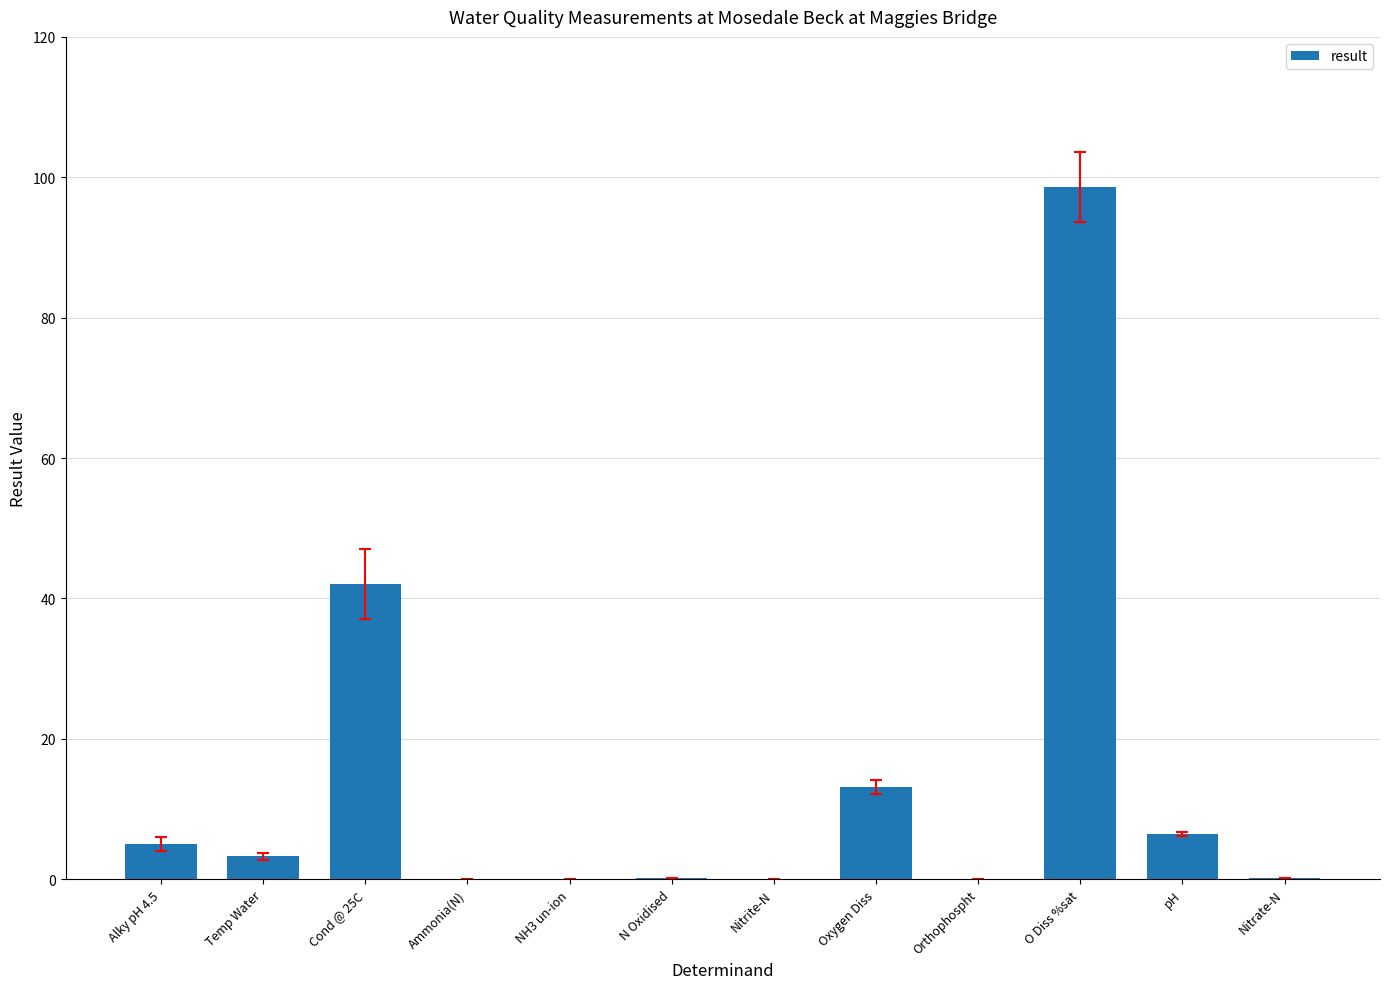

At which label does the data first exceed 3?

Alky pH 4.5